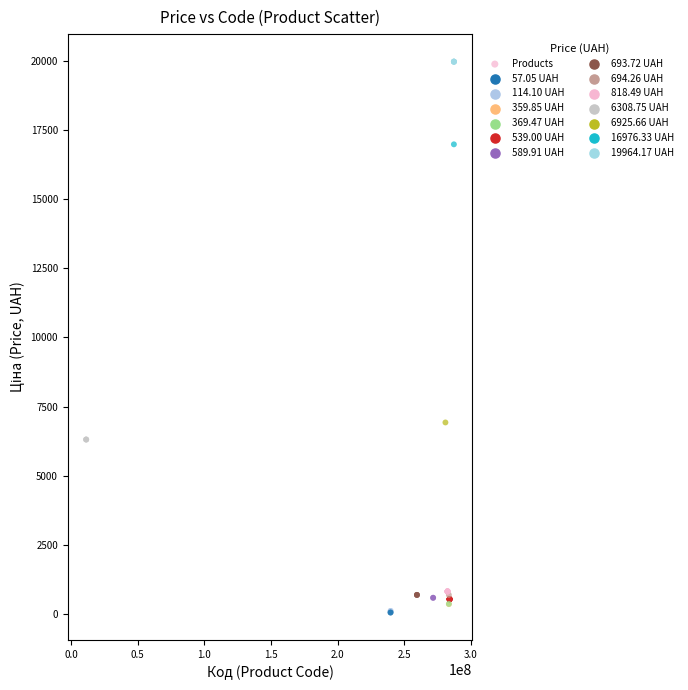

What Y value in the scatter plot is closest to 10010?

6925.7